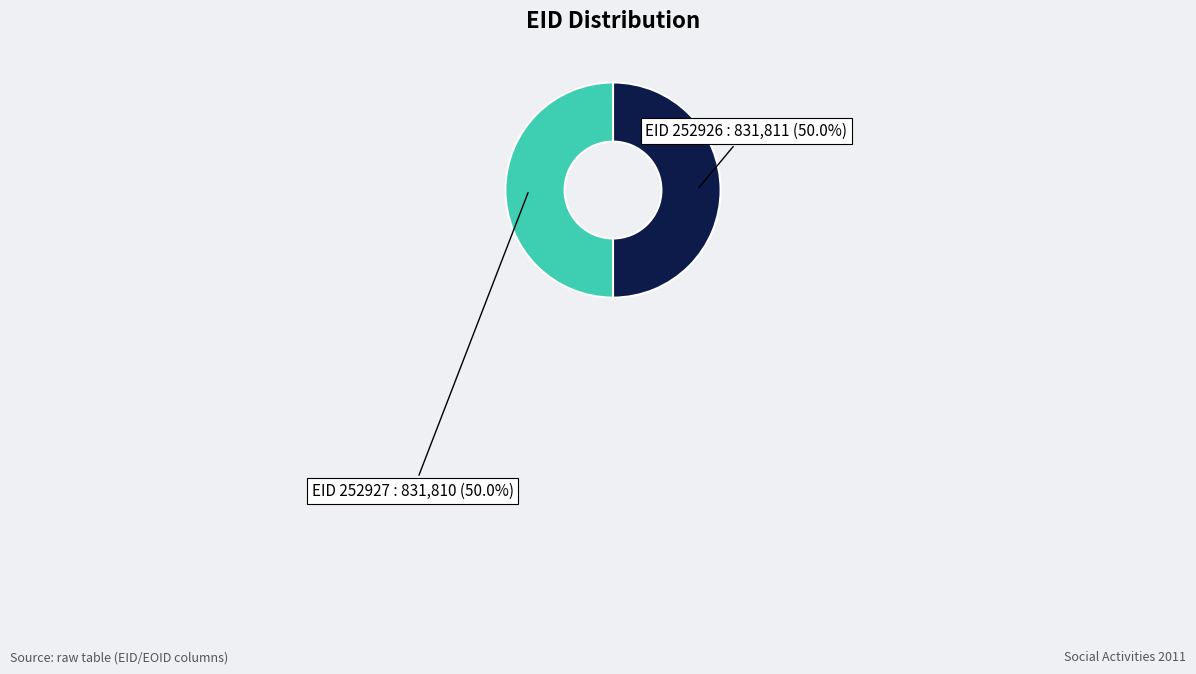

Combined, what portion of the pie is EID 252927 and EID 252926?

100.0%